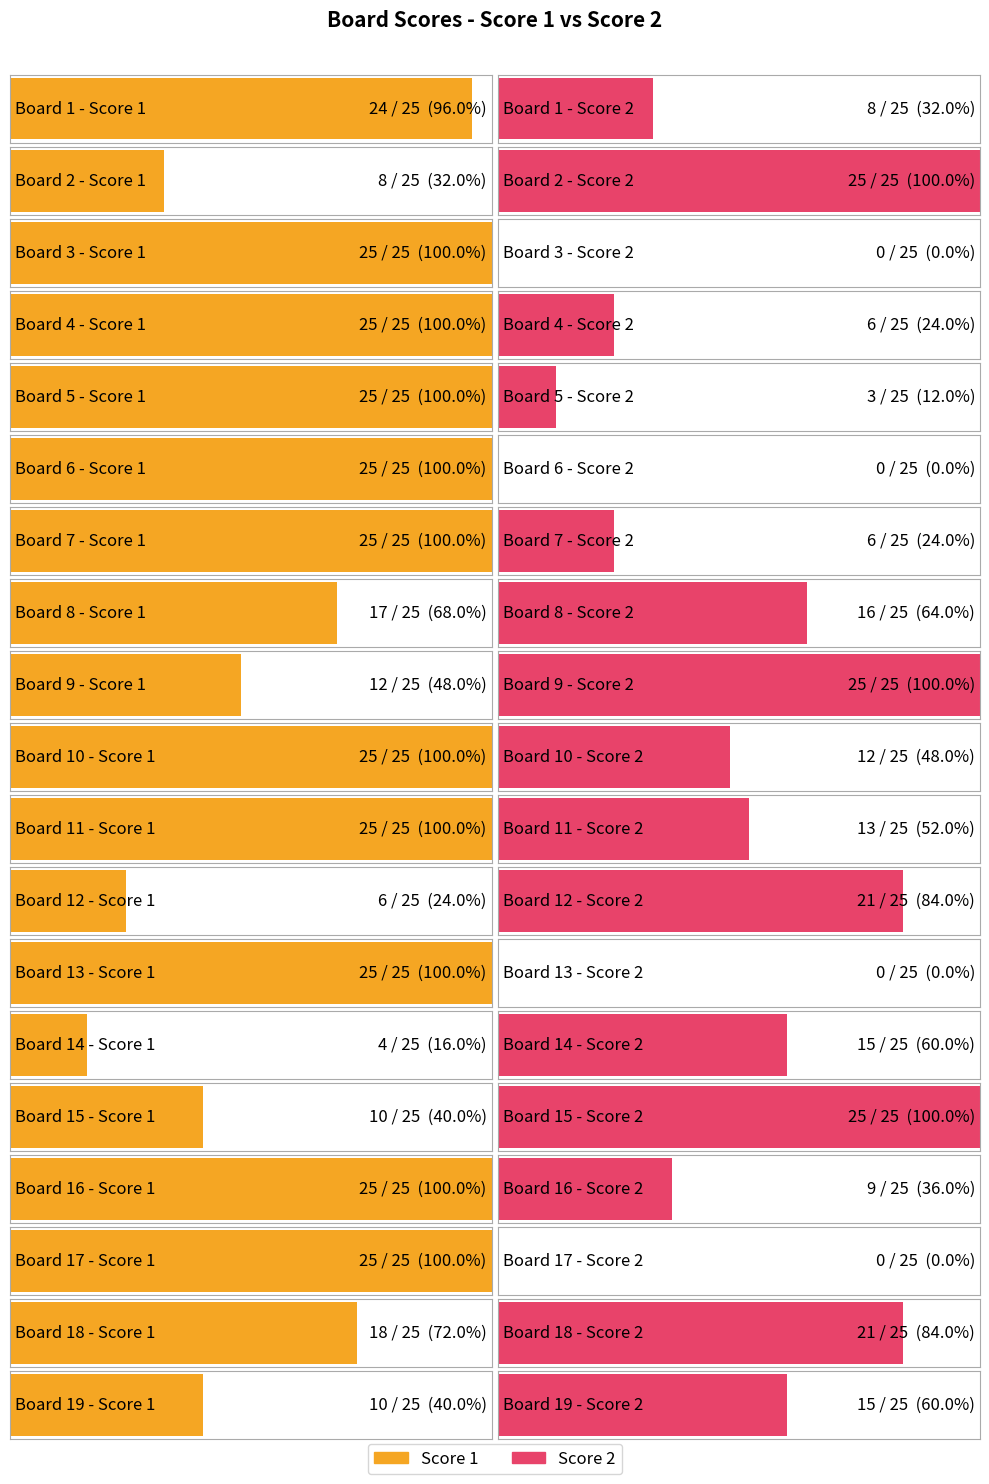

Is it true that Score 1 equals 25 at 5?

True